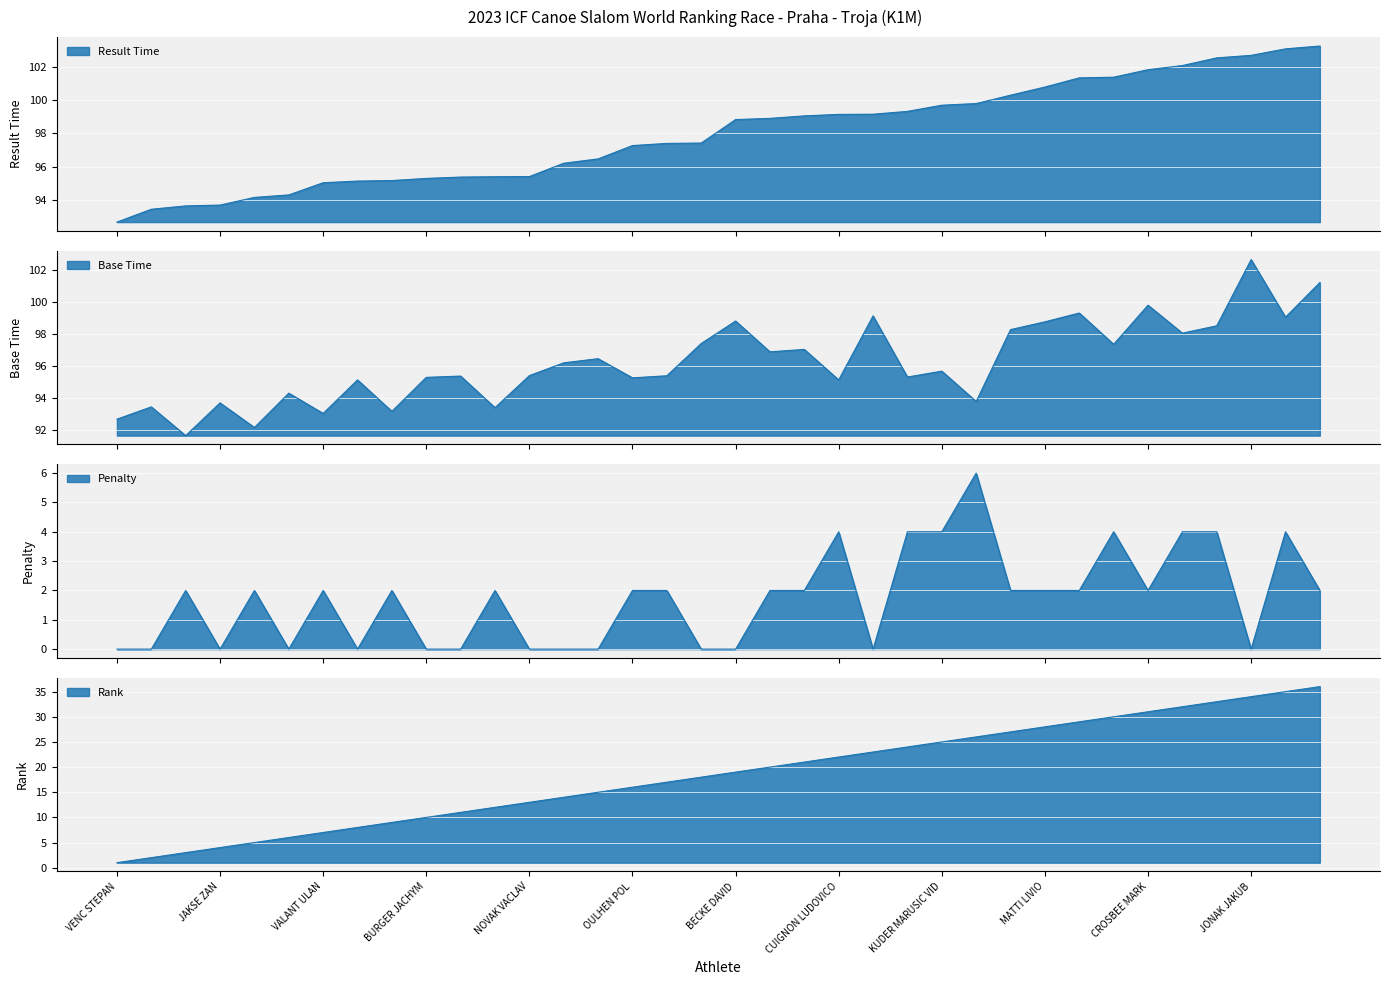

How many Penalty values are between 0 and 2?

28